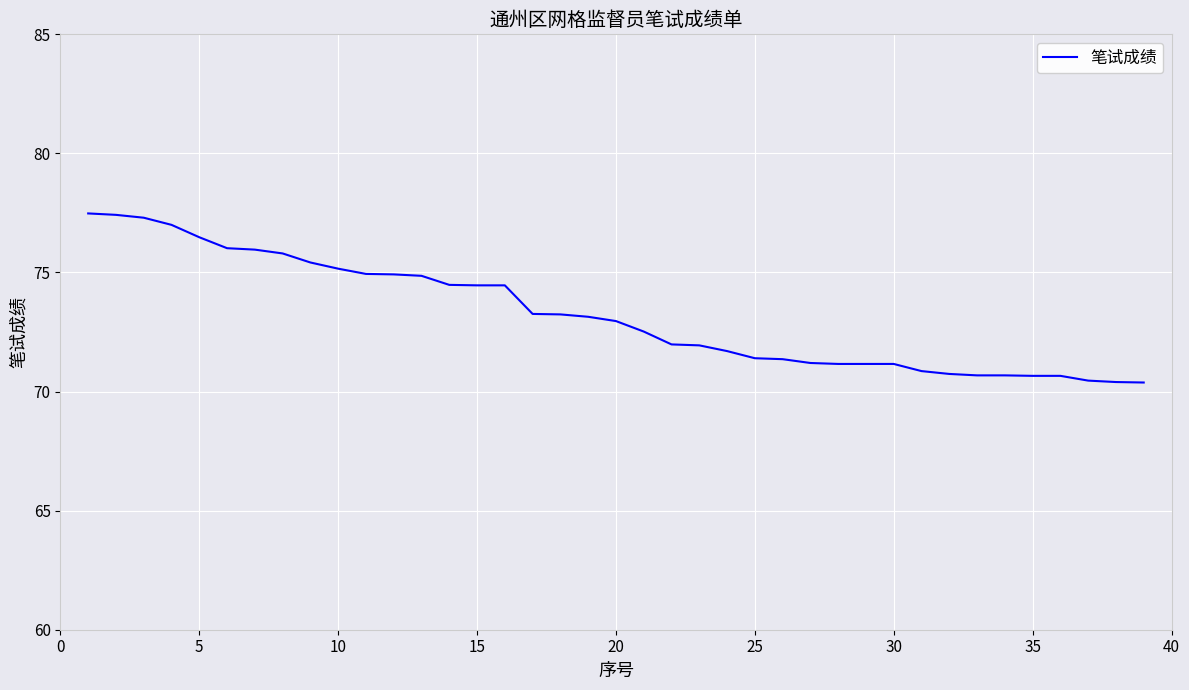

What is the difference between the maximum and minimum values?

7.1